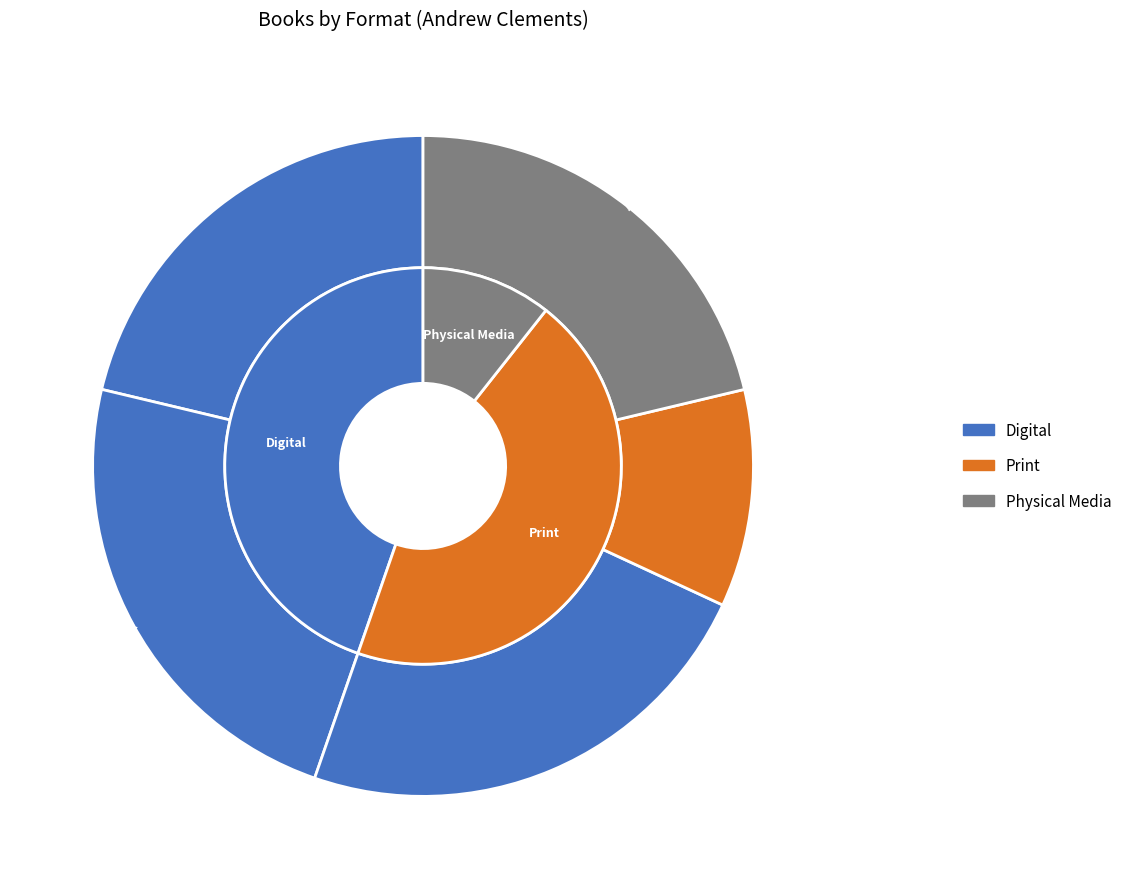

To the nearest percent, what is the average slice percentage?

20%